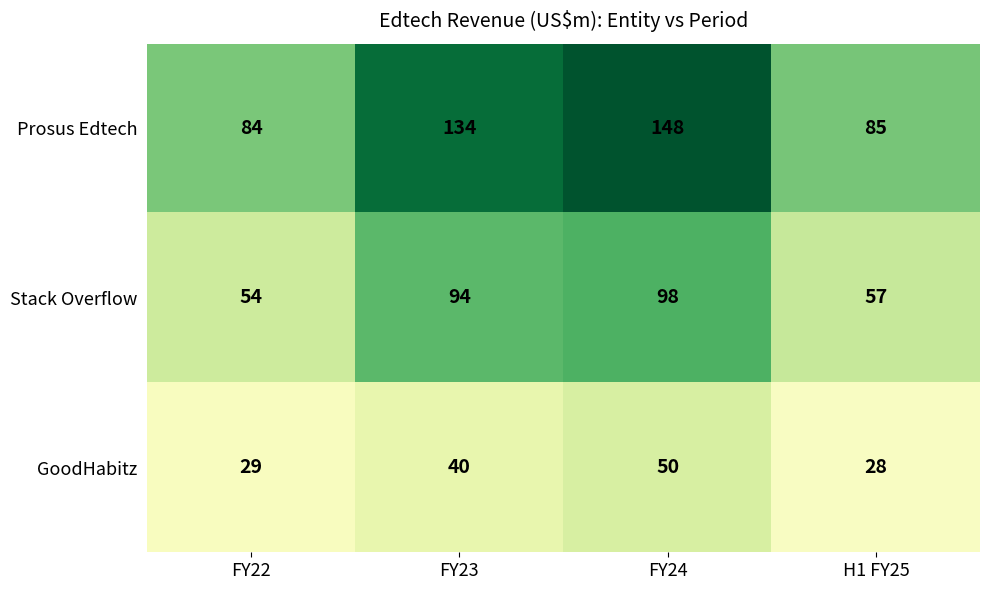

What is the approximate value of GoodHabitz at FY22?

29